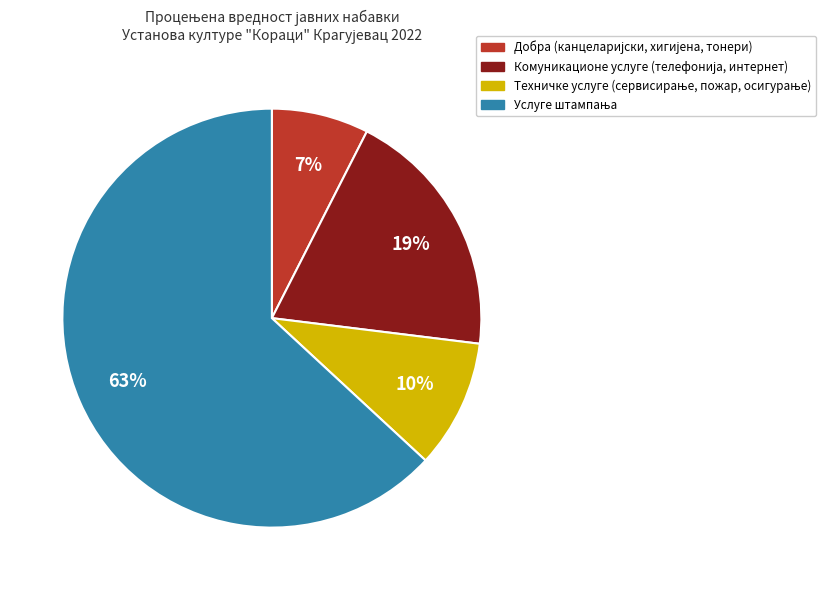

Does any single category account for the majority?

Yes